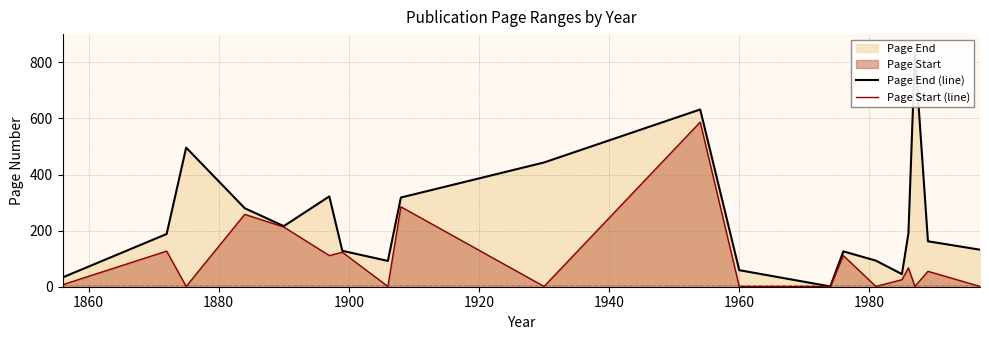

What is the maximum value for Page Start (line)?

587